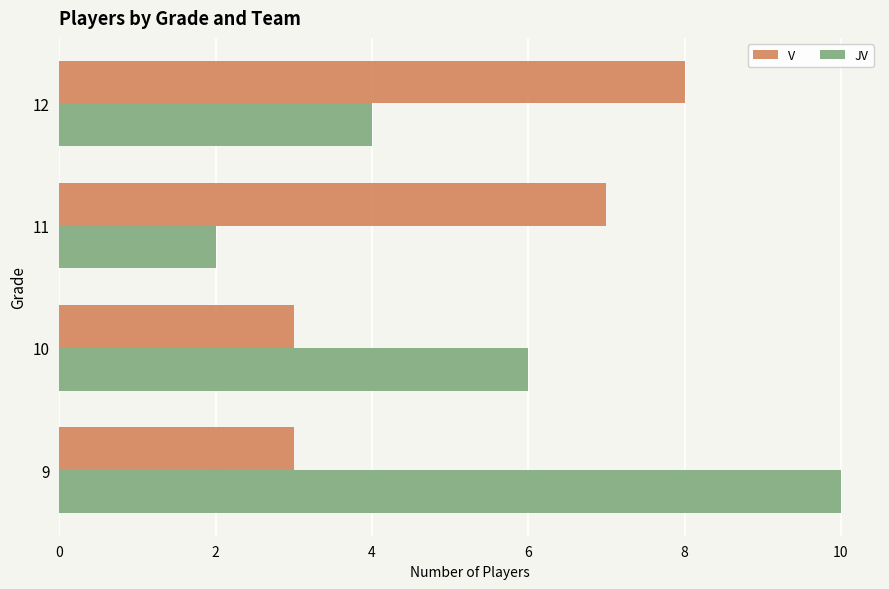

How many categories are shown in the chart?

4